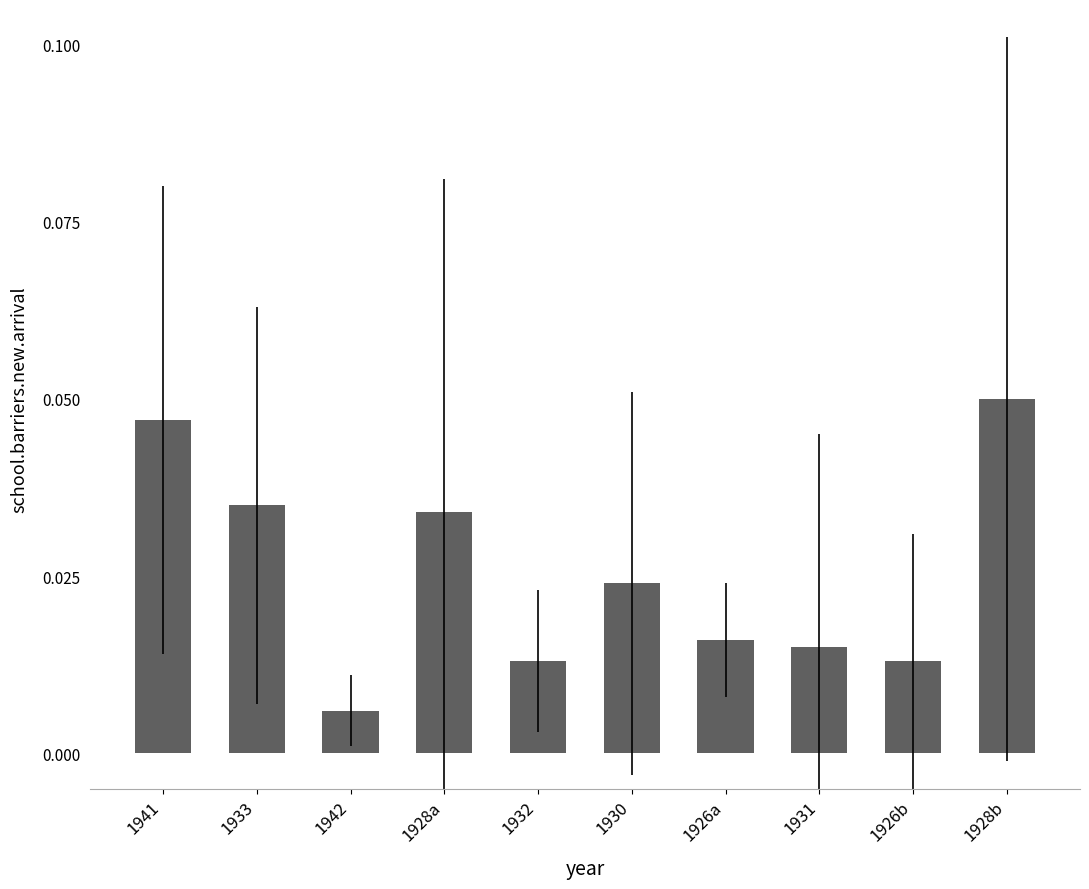

What is the label of the 6th bar from the right?

1932